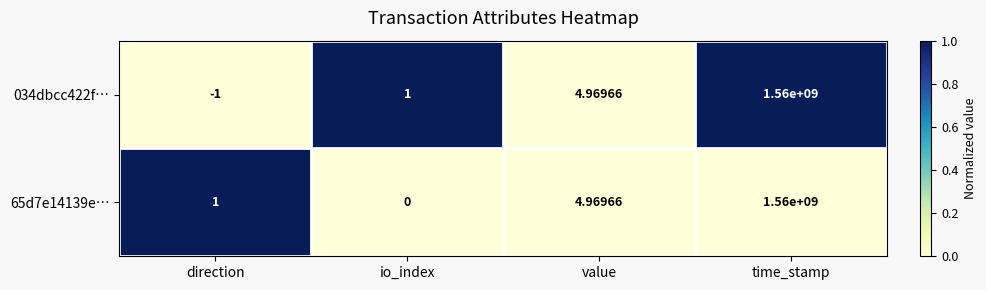

At which category does the chart reach its minimum across all series?

direction